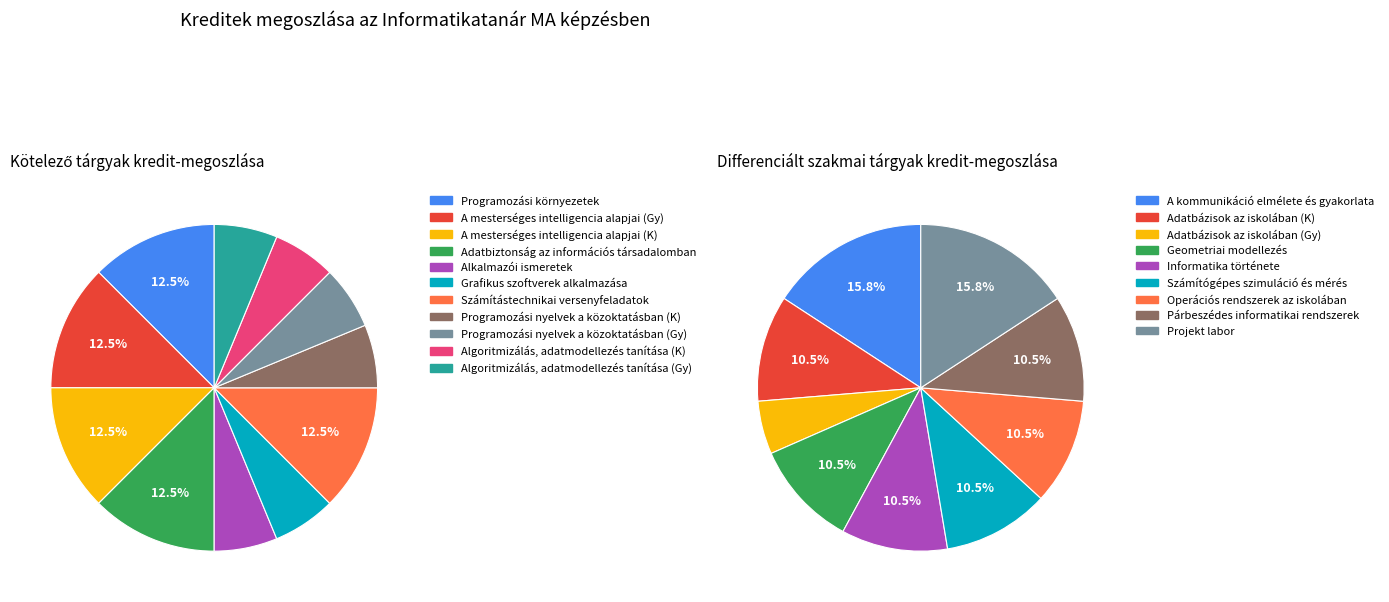

Count the number of slices in the pie.

11